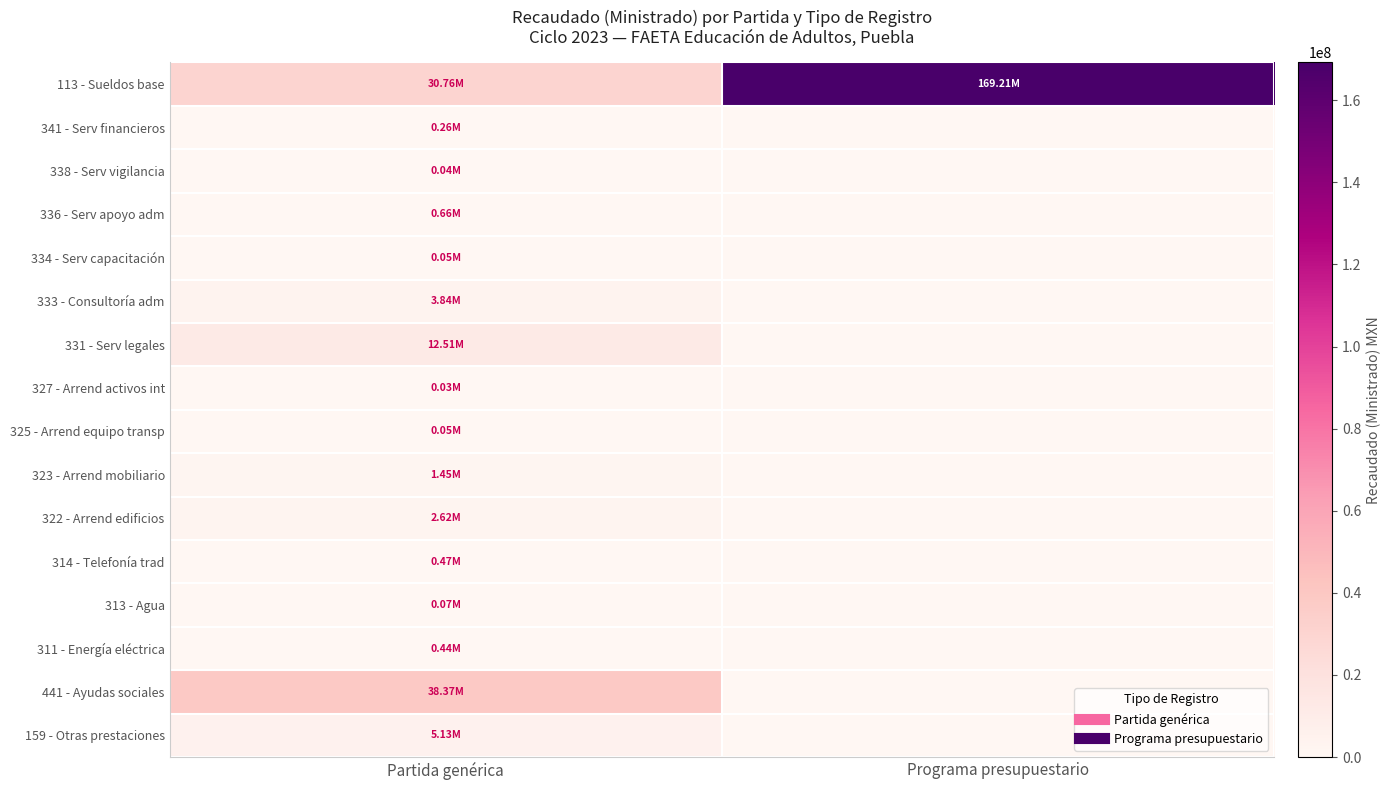

Reading left to right, list all the values displayed in this chart.

113 - Sueldos base: Partida genérica=30760871.3	Programa presupuestario=169210596.3
341 - Serv financieros: Partida genérica=262184.2	Programa presupuestario=0.0
338 - Serv vigilancia: Partida genérica=38000.0	Programa presupuestario=0.0
336 - Serv apoyo adm: Partida genérica=657111.2	Programa presupuestario=0.0
334 - Serv capacitación: Partida genérica=52143.8	Programa presupuestario=0.0
333 - Consultoría adm: Partida genérica=3845000.0	Programa presupuestario=0.0
331 - Serv legales: Partida genérica=12509890.0	Programa presupuestario=0.0
327 - Arrend activos int: Partida genérica=27608.0	Programa presupuestario=0.0
325 - Arrend equipo transp: Partida genérica=51968.0	Programa presupuestario=0.0
323 - Arrend mobiliario: Partida genérica=1454250.0	Programa presupuestario=0.0
322 - Arrend edificios: Partida genérica=2623341.0	Programa presupuestario=0.0
314 - Telefonía trad: Partida genérica=471563.5	Programa presupuestario=0.0
313 - Agua: Partida genérica=70008.0	Programa presupuestario=0.0
311 - Energía eléctrica: Partida genérica=439898.0	Programa presupuestario=0.0
441 - Ayudas sociales: Partida genérica=38373000.7	Programa presupuestario=0.0
159 - Otras prestaciones: Partida genérica=5132409.0	Programa presupuestario=0.0